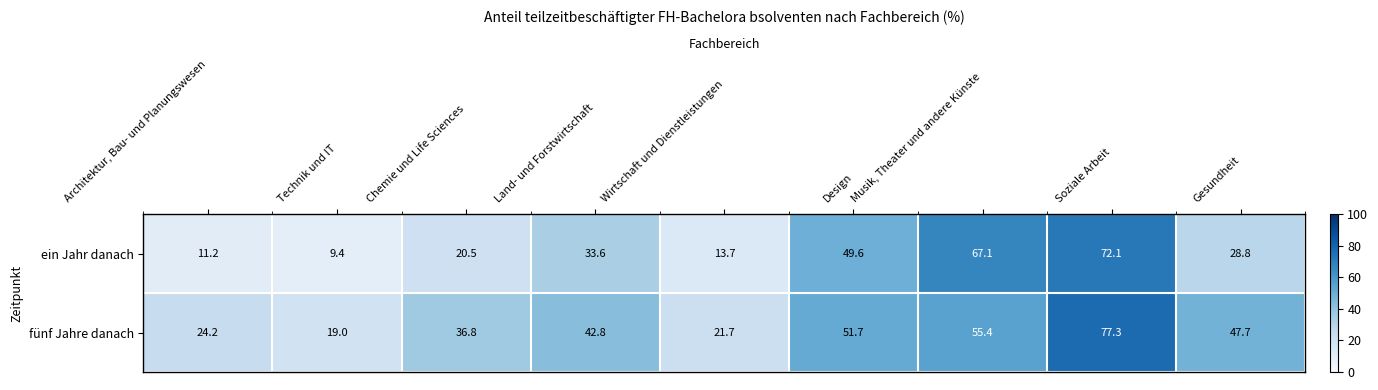

What is the minimum value for ein Jahr danach?

9.4